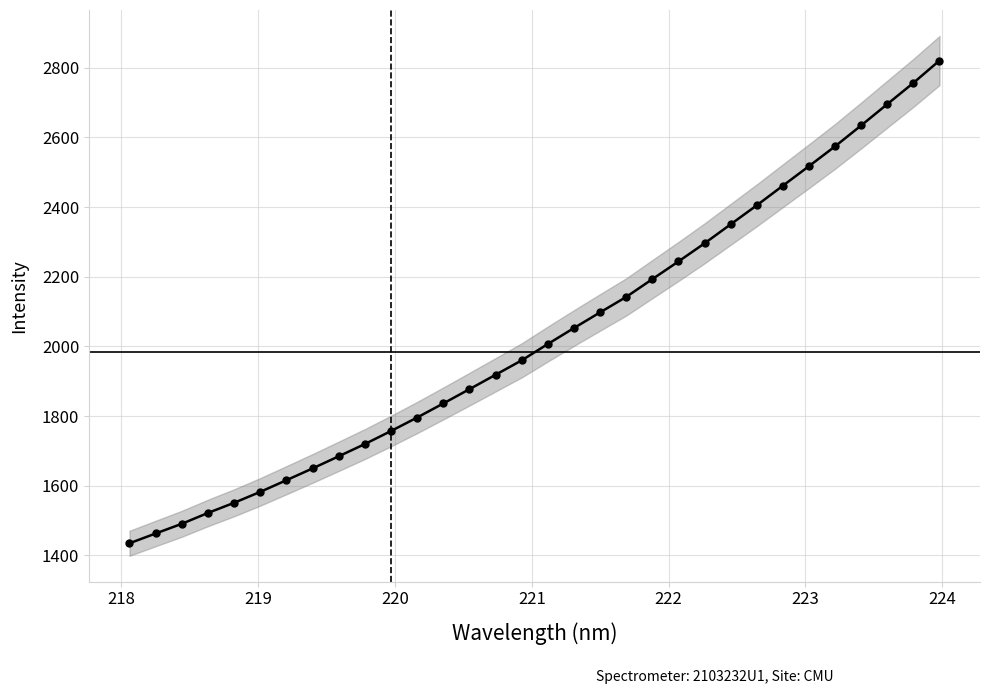

What is the minimum value shown in the chart?

1434.8